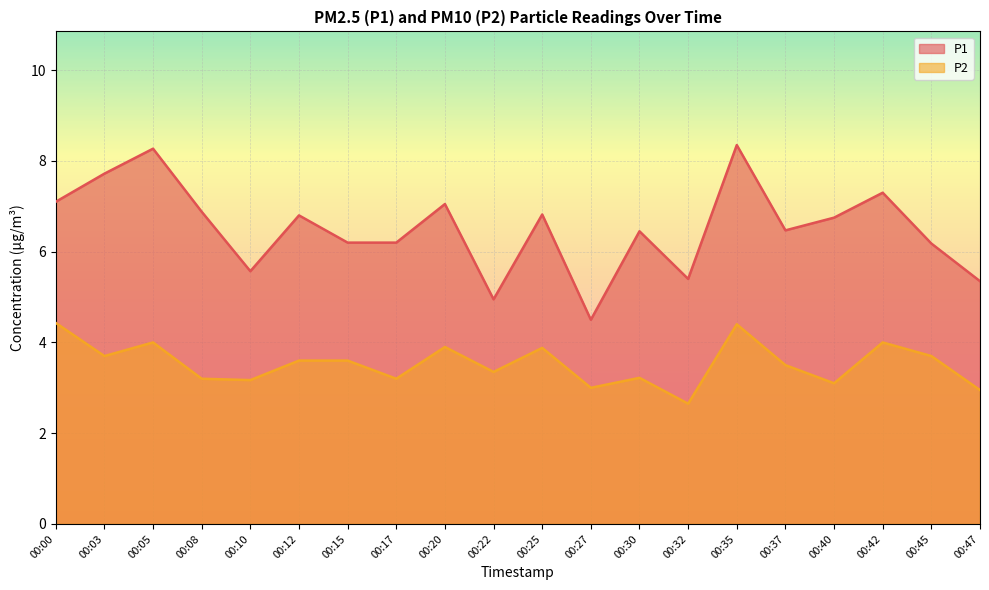

Is the value of P1 at 00:08 greater than the value of P2 at 00:42?

Yes